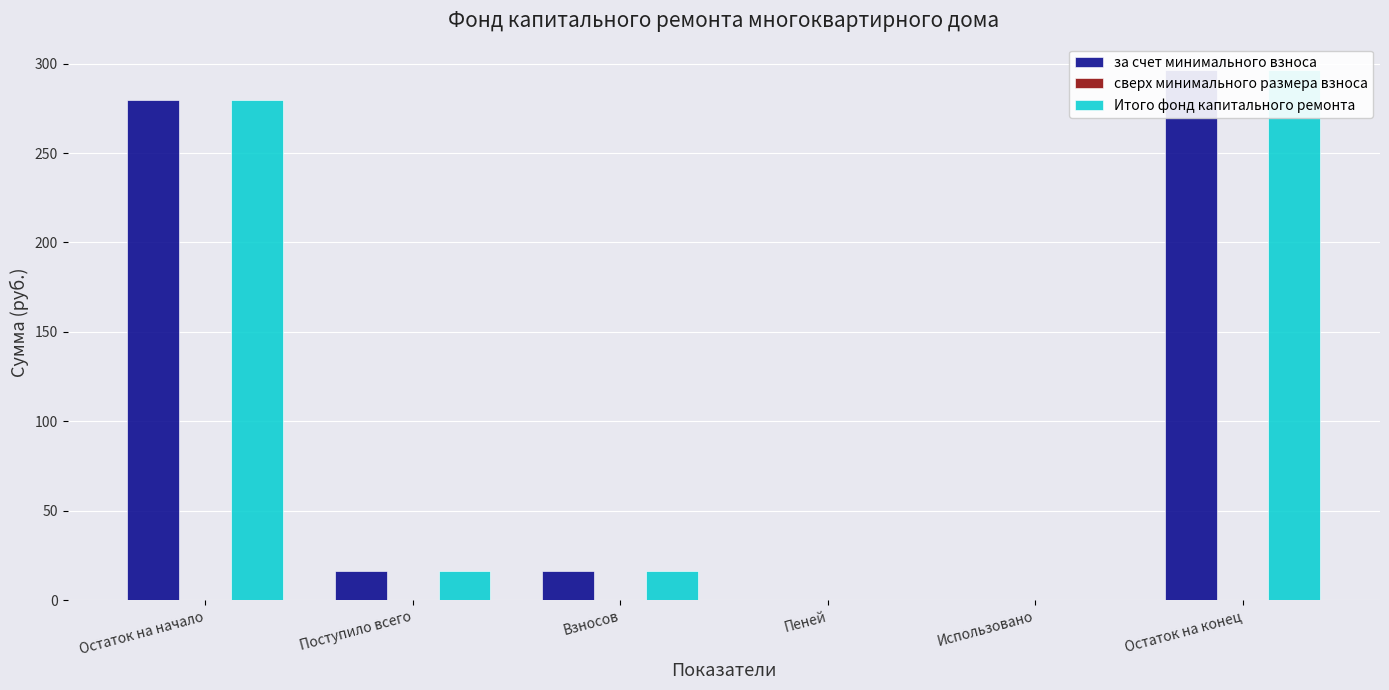

The за счет минимального взноса series shows 16.5 at Взносов. True or false?

True